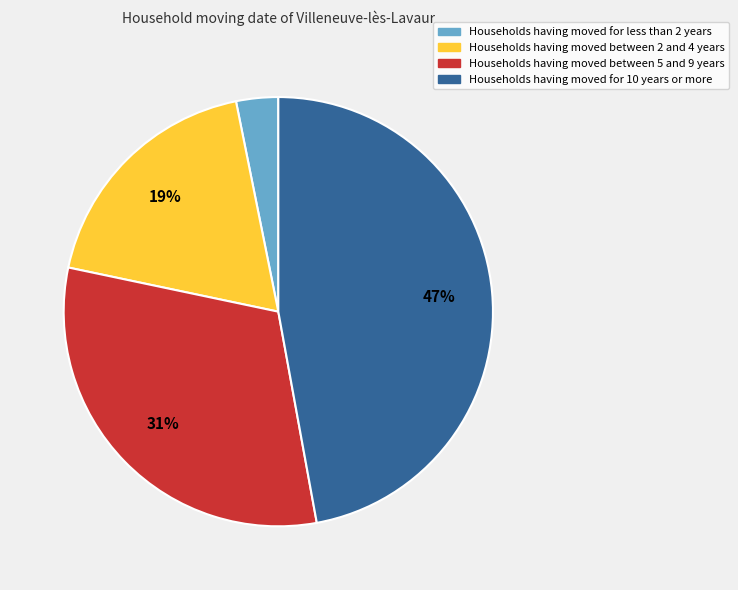

Is there any slice that represents more than half of the pie?

No